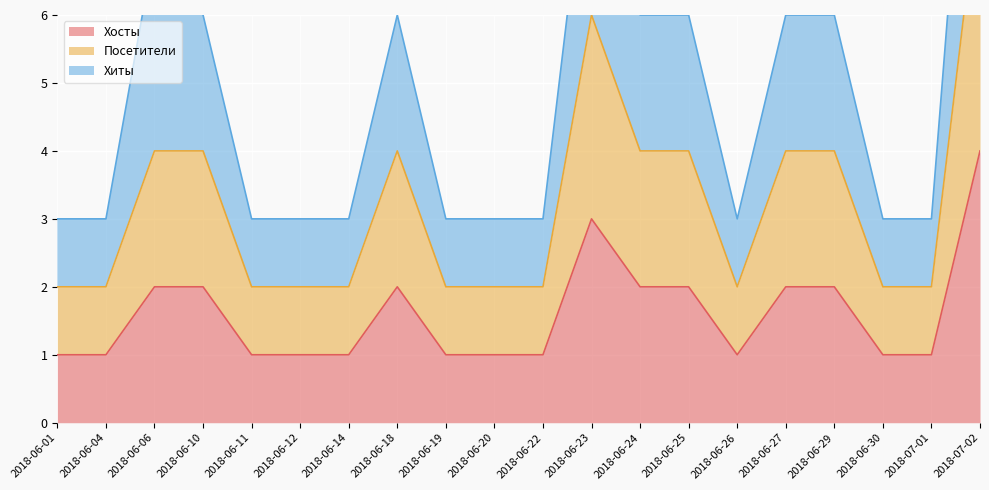

What is the label of the 7th point from the right?

2018-06-25